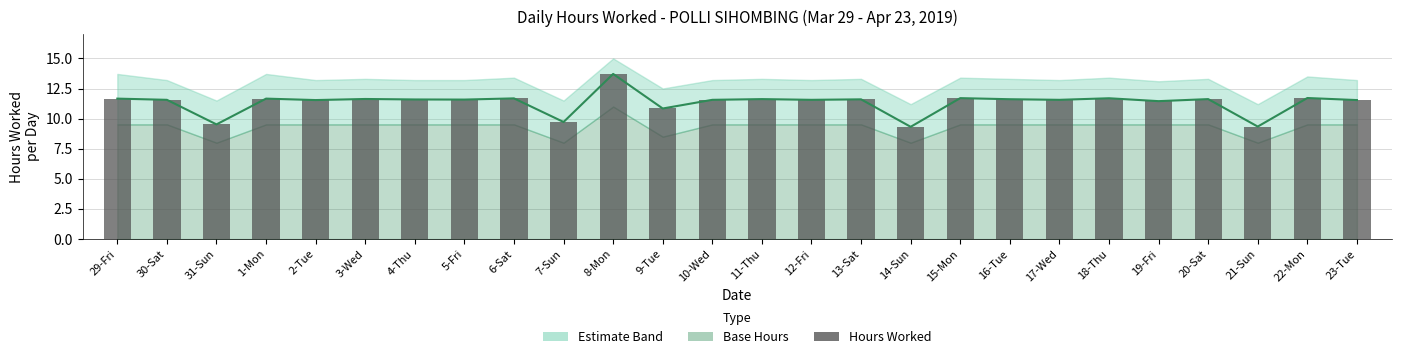

What position from the left is 7-Sun?

10